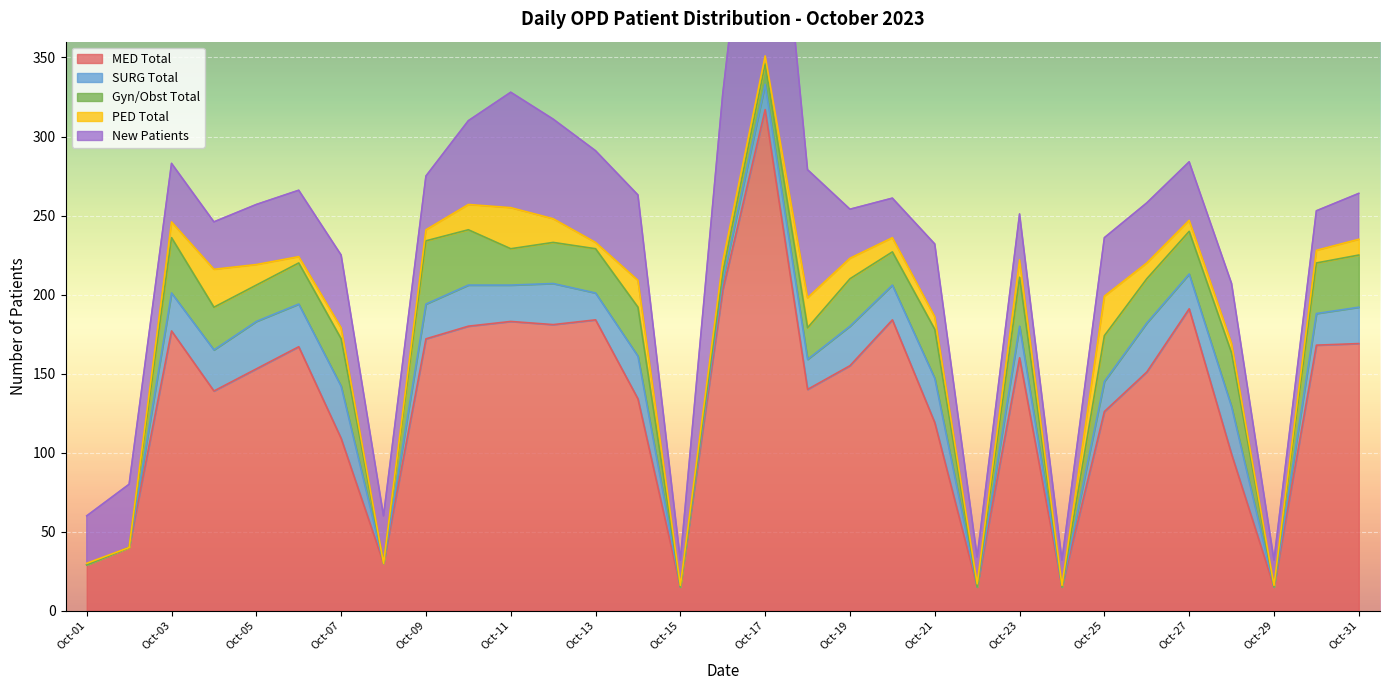

Where is the first local minimum for MED Total?

Oct-04